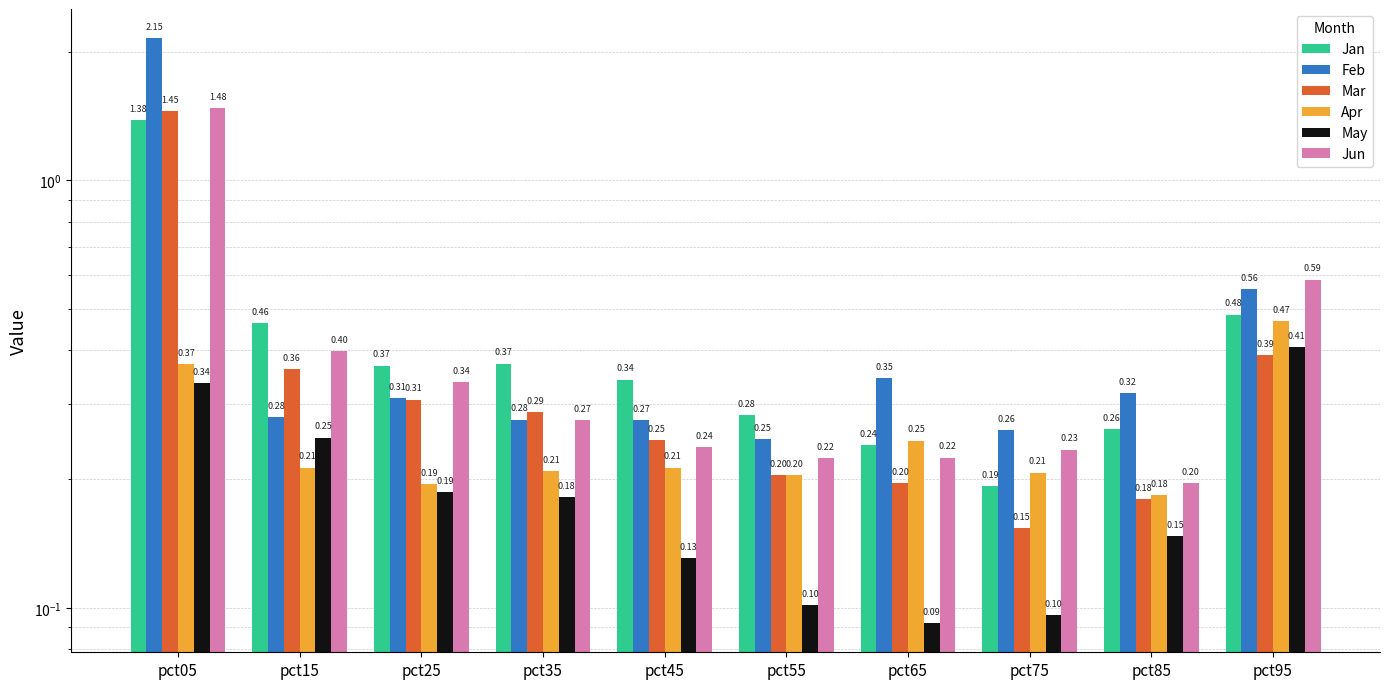

Count the Jun values in the range 0 to 1.

9